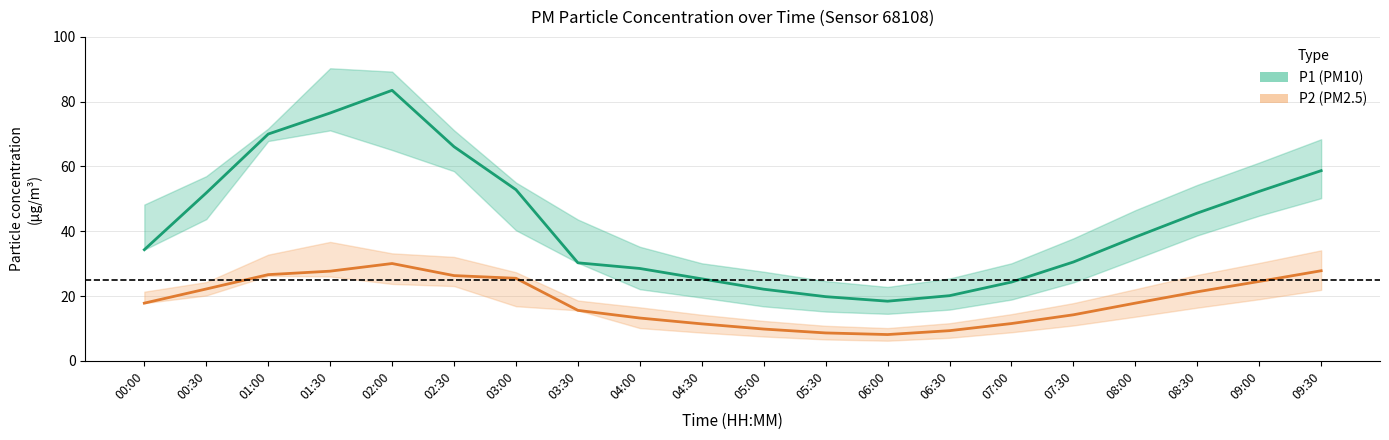

Reading left to right, extract all data points from this chart.

P1 (PM10): 34.3	51.8	70.0	76.5	83.5	66.1	52.8	30.2	28.5	25.3	22.1	19.8	18.4	20.1	24.3	30.5	38.2	45.6	52.3	58.7
P2 (PM2.5): 17.8	22.2	26.6	27.7	30.0	26.3	25.5	15.6	13.2	11.4	9.8	8.6	8.1	9.3	11.5	14.2	17.8	21.3	24.5	27.8